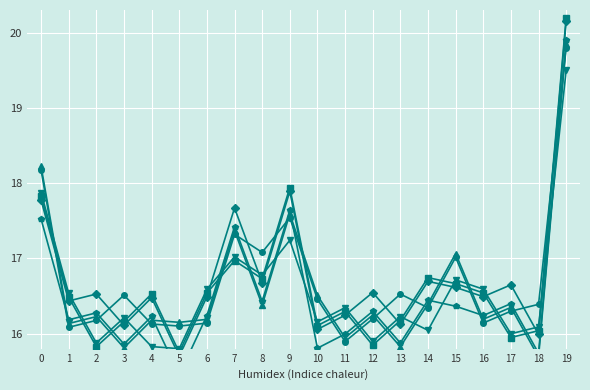

What are all the series names shown in the legend?

余市町, 仁木町, 赤井川村, 古平町, 積丹町, 神恵内村